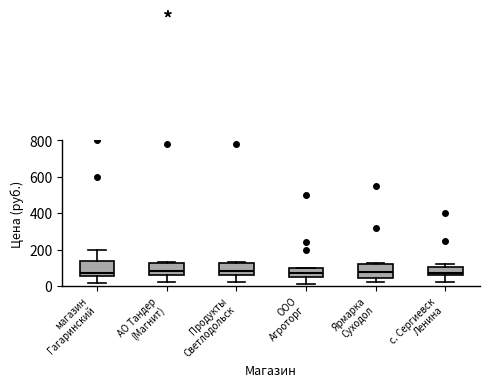

Where does the lower whisker of the box for Продукты Светлодольск end on the y-axis? The values are not printed on the chart, so give them approximately, as read against the axis.

20